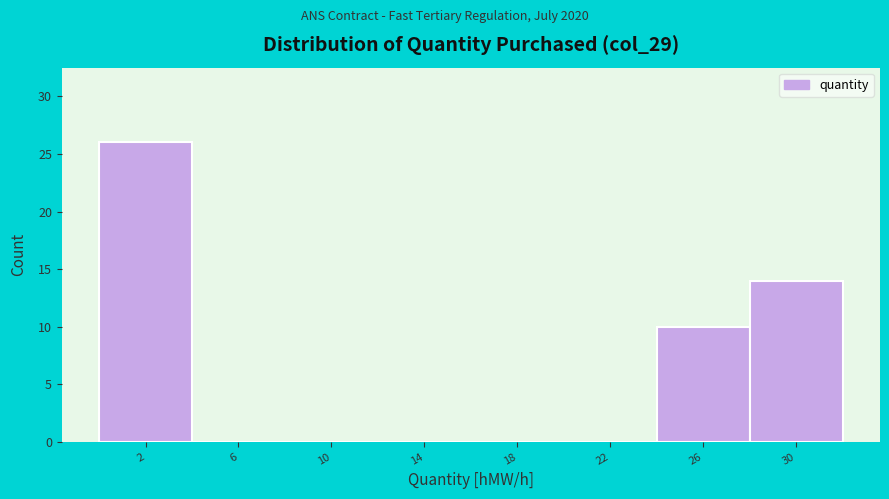

Reading right to left, transcribe all the data shown in this chart.

30=14	26=10	22=0	18=0	14=0	10=0	6=0	2=26